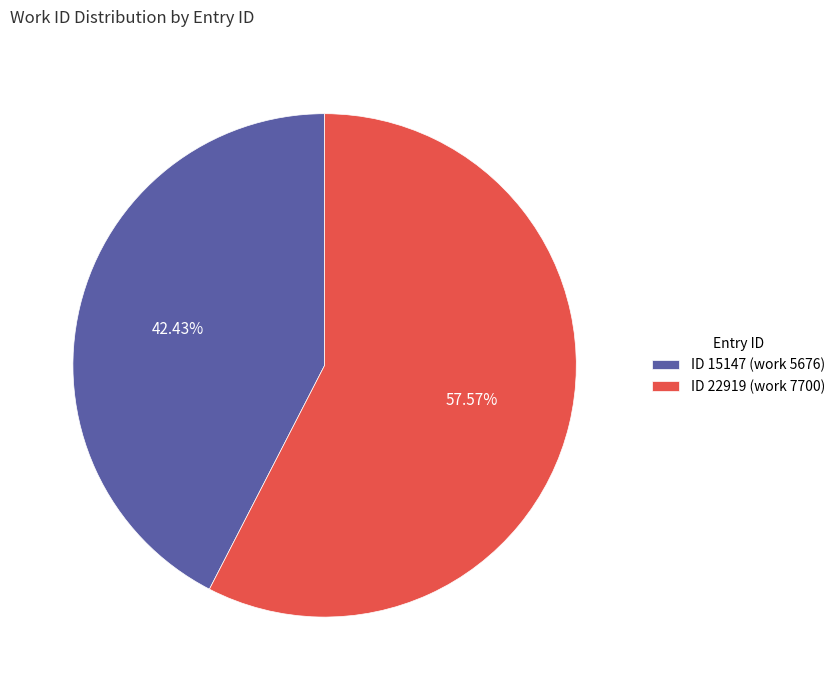

Approximately how many times larger is the value at ID 22919 (work 7700) compared to ID 15147 (work 5676)?

1.4